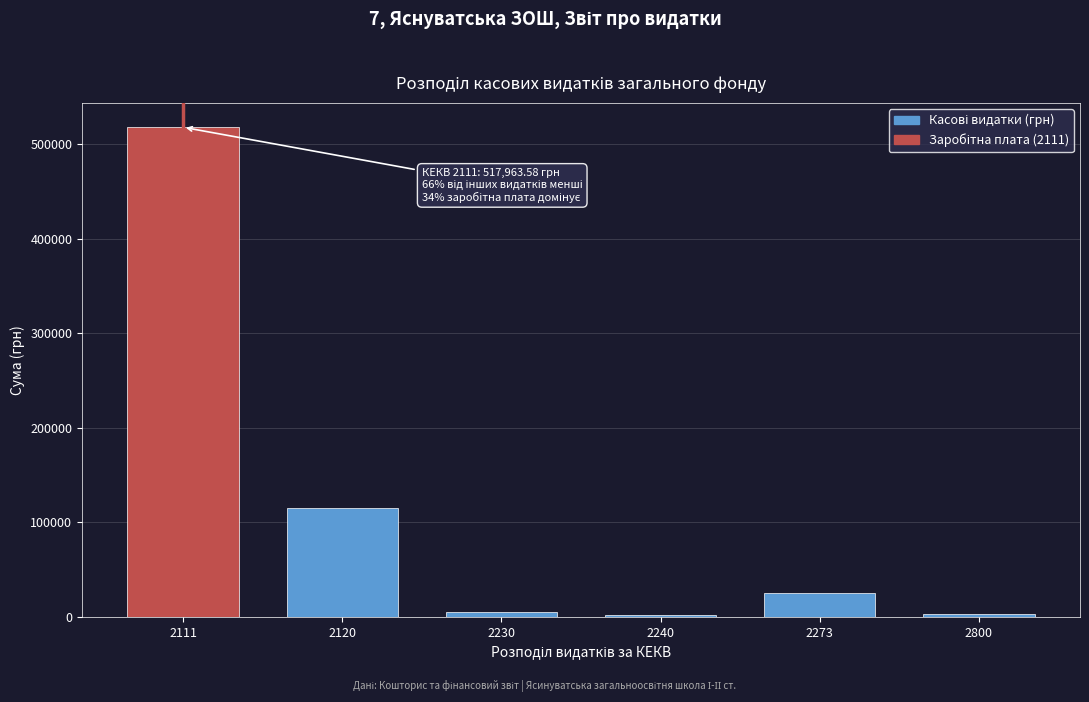

The value at 2273 is 24866.9. True or false?

True